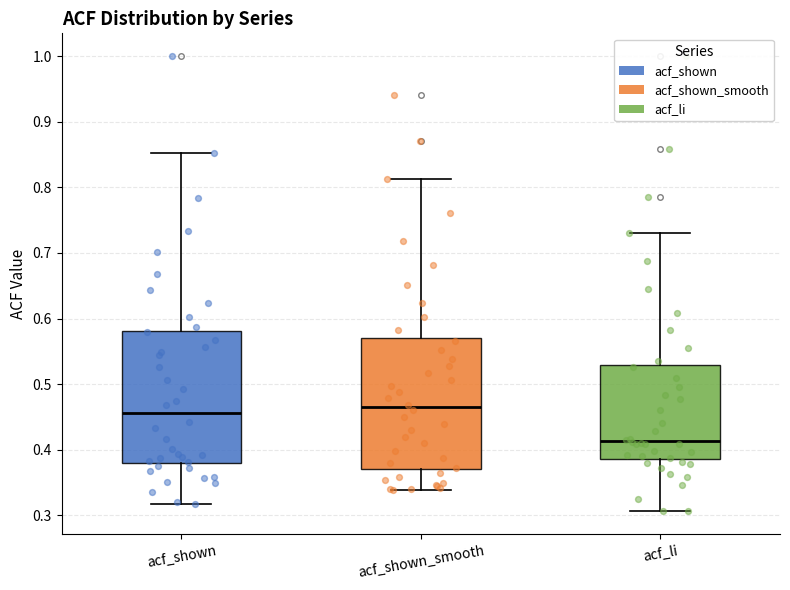

Reading left to right, read every box against the y-axis: the position of its median line, the range the box covers, and the ends of its whiskers. The values are not printed on the chart, so give them approximately, as read against the axis.

acf_shown: median 0.46, box 0.38 to 0.58, whiskers 0.32 to 0.85
acf_shown_smooth: median 0.46, box 0.37 to 0.57, whiskers 0.34 to 0.81
acf_li: median 0.41, box 0.39 to 0.53, whiskers 0.31 to 0.73